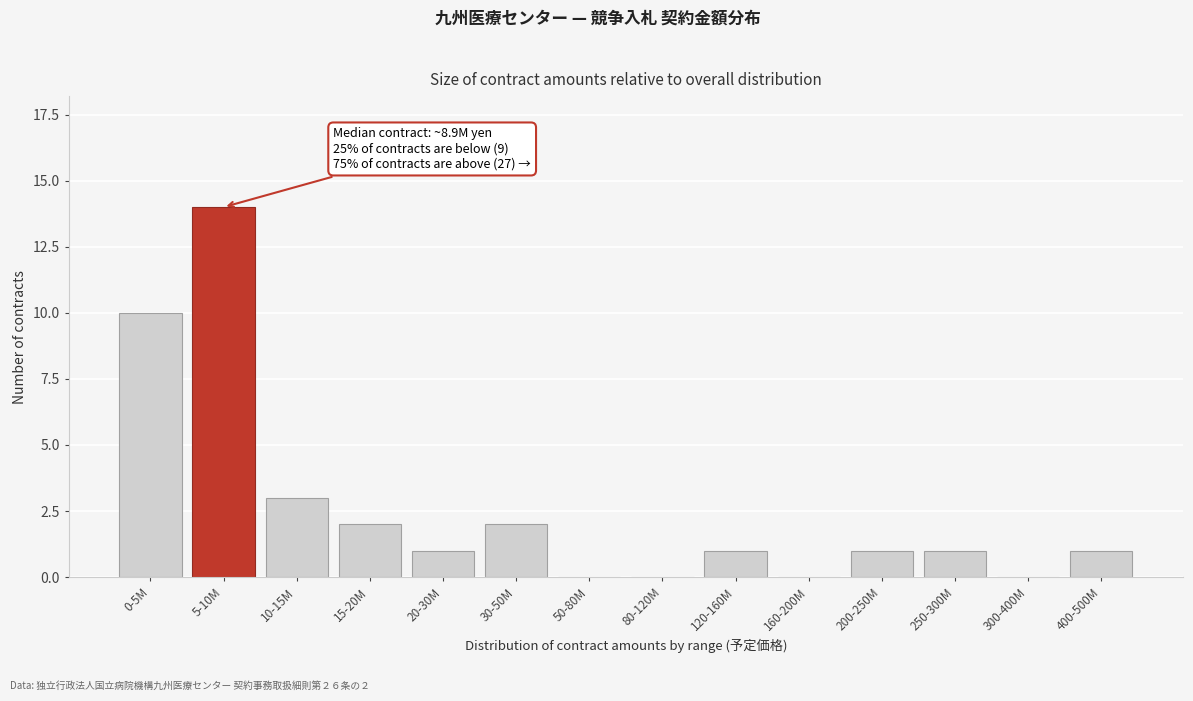

Reading left to right, list all the values displayed in this chart.

0-5M=10	5-10M=14	10-15M=3	15-20M=2	20-30M=1	30-50M=2	50-80M=0	80-120M=0	120-160M=1	160-200M=0	200-250M=1	250-300M=1	300-400M=0	400-500M=1